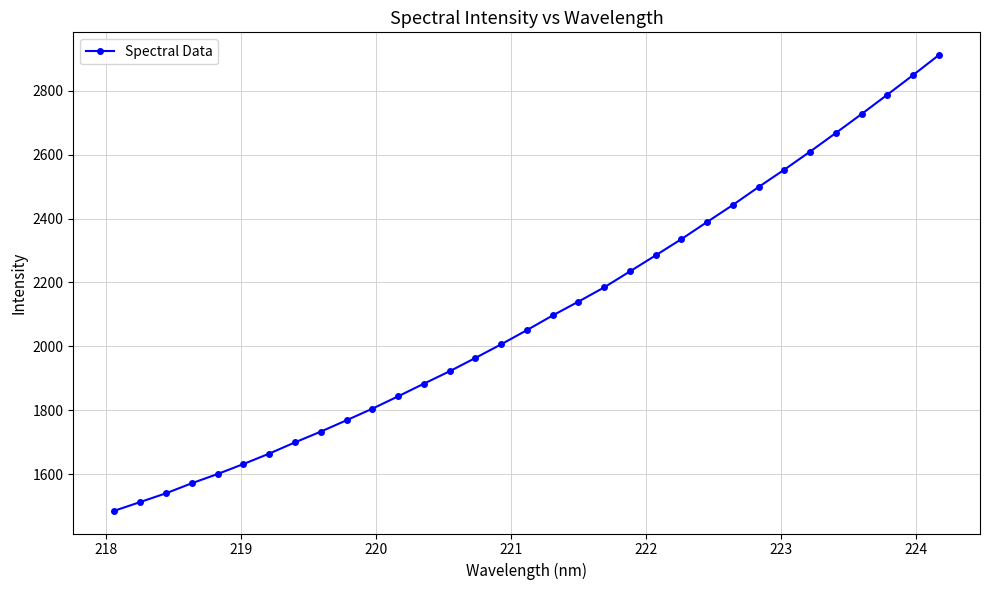

What is the sum of all values?

69398.8